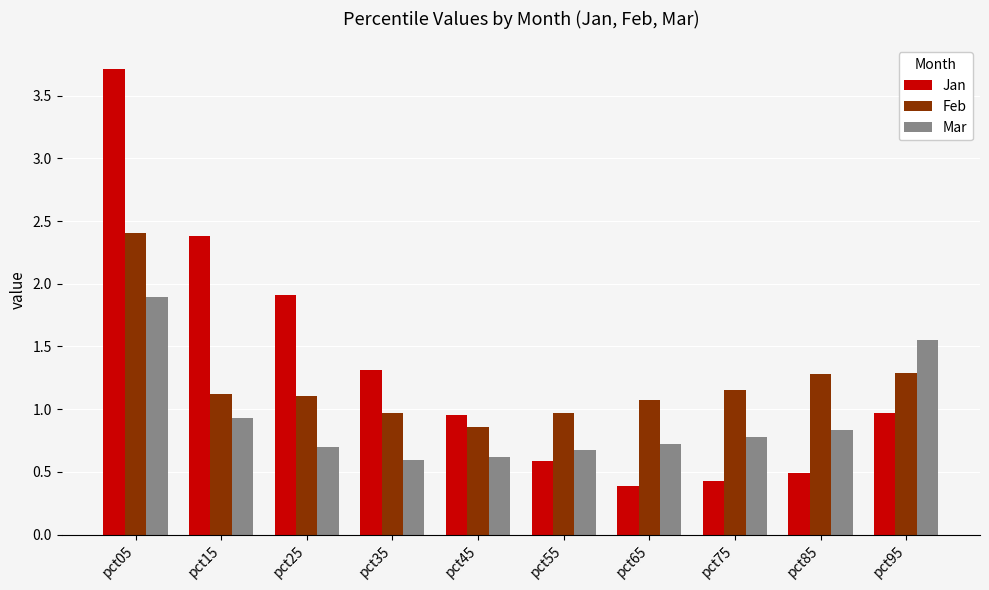

The Jan series shows 1.3 at pct35. True or false?

True